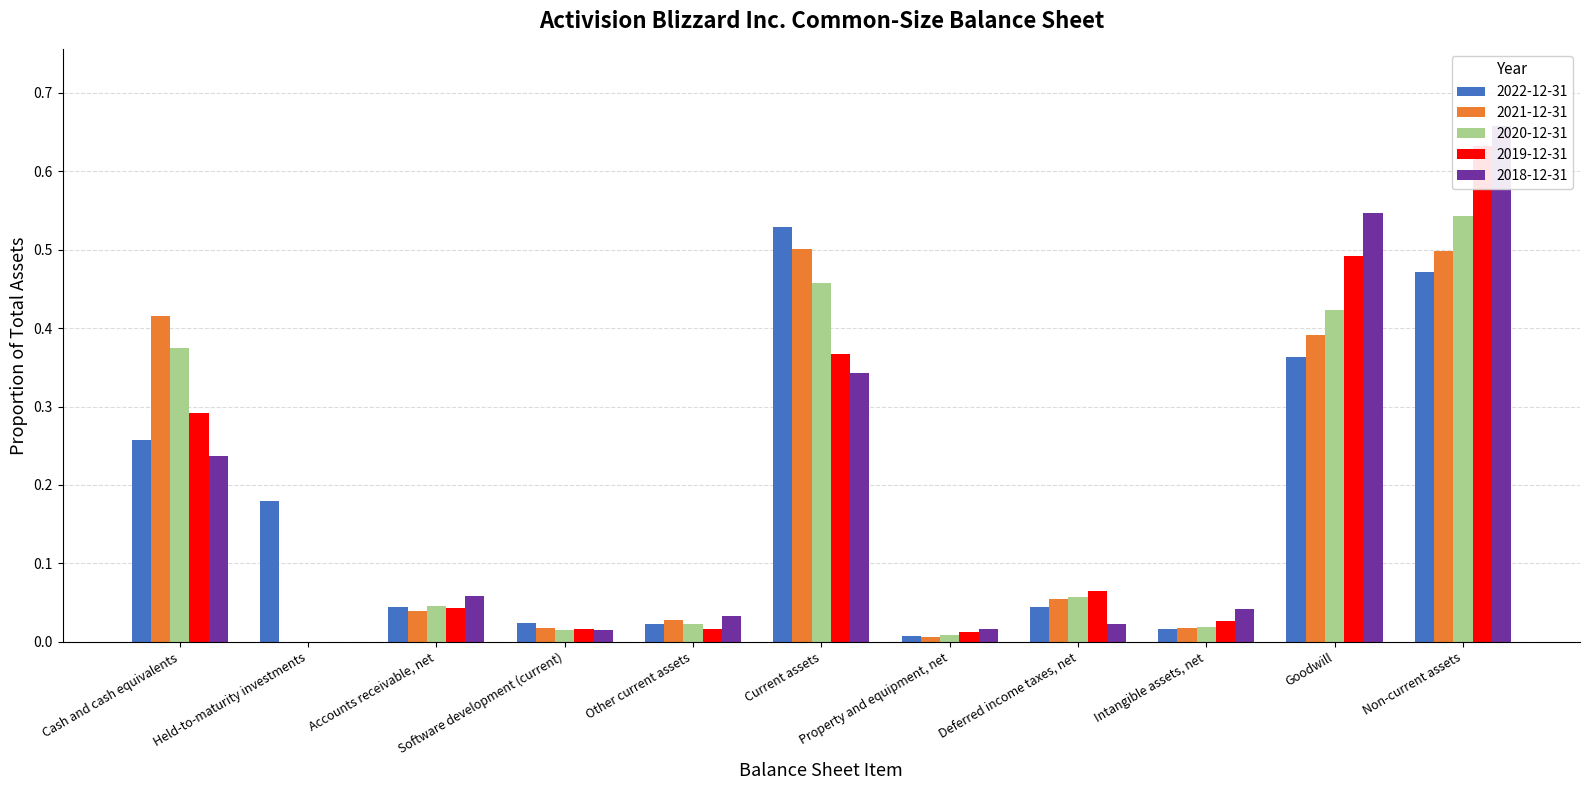

Which has a higher value, Non-current assets or Software development (current)?

Non-current assets